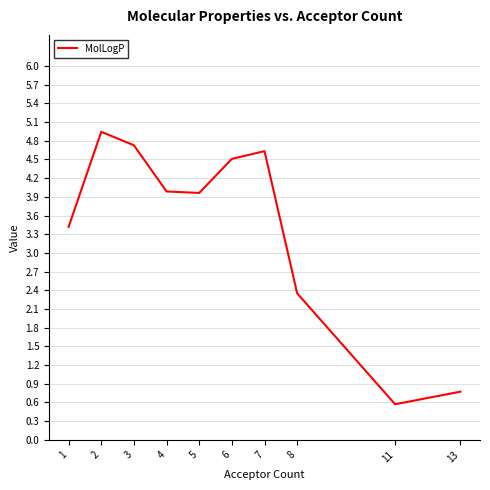

What is the difference between the values at 2 and 5?

1.0